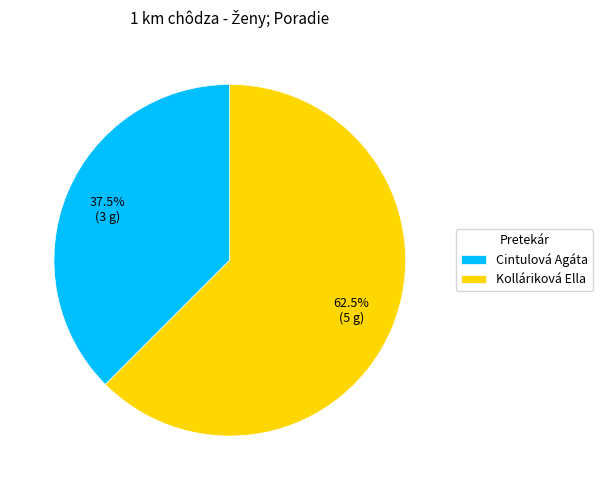

How many slices are in this pie chart?

2